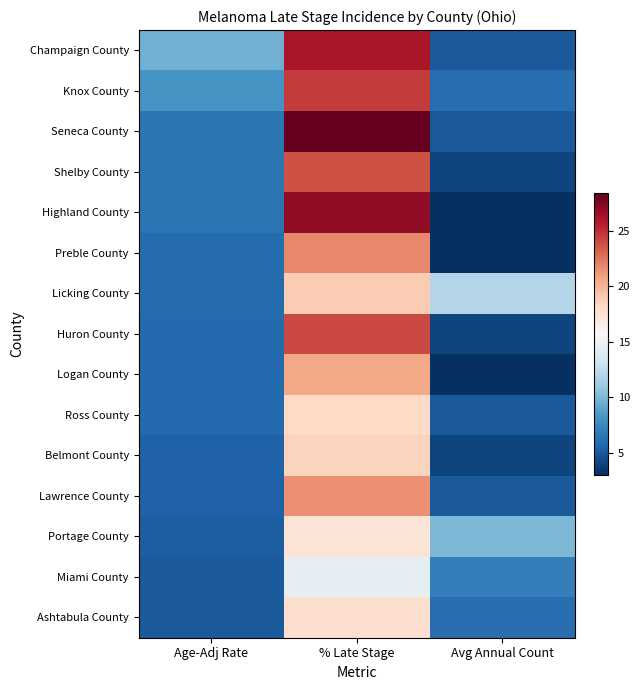

Reading left to right, list all the values displayed in this chart.

Champaign County: Age-Adj Rate=9.6	% Late Stage=26.1	Avg Annual Count=5.0
Knox County: Age-Adj Rate=8.2	% Late Stage=24.6	Avg Annual Count=6.0
Seneca County: Age-Adj Rate=6.5	% Late Stage=28.4	Avg Annual Count=5.0
Shelby County: Age-Adj Rate=6.4	% Late Stage=23.8	Avg Annual Count=4.0
Highland County: Age-Adj Rate=6.4	% Late Stage=27.0	Avg Annual Count=3.0
Preble County: Age-Adj Rate=5.9	% Late Stage=21.8	Avg Annual Count=3.0
Licking County: Age-Adj Rate=5.9	% Late Stage=18.9	Avg Annual Count=12.0
Huron County: Age-Adj Rate=5.8	% Late Stage=24.1	Avg Annual Count=4.0
Logan County: Age-Adj Rate=5.8	% Late Stage=20.5	Avg Annual Count=3.0
Ross County: Age-Adj Rate=5.8	% Late Stage=18.2	Avg Annual Count=5.0
Belmont County: Age-Adj Rate=5.4	% Late Stage=18.5	Avg Annual Count=4.0
Lawrence County: Age-Adj Rate=5.4	% Late Stage=21.5	Avg Annual Count=5.0
Portage County: Age-Adj Rate=5.2	% Late Stage=17.4	Avg Annual Count=10.0
Miami County: Age-Adj Rate=5.0	% Late Stage=14.5	Avg Annual Count=7.0
Ashtabula County: Age-Adj Rate=5.0	% Late Stage=17.8	Avg Annual Count=6.0